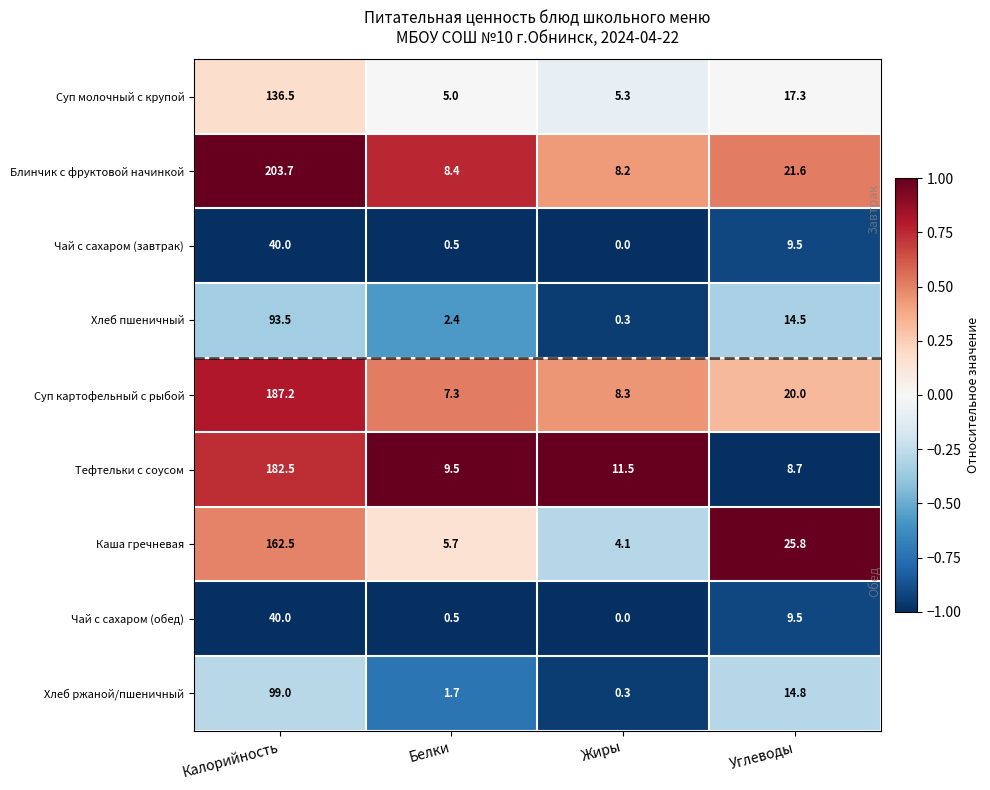

Which series has the largest range (max minus min)?

Блинчик с фруктовой начинкой